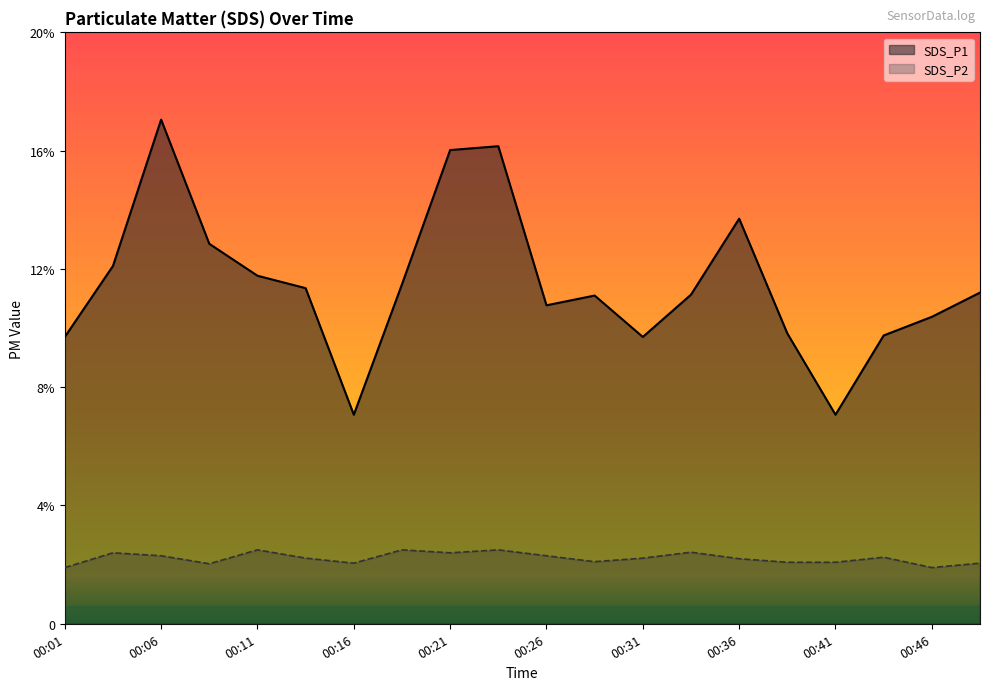

At how many categories does at least one series exceed 14?

3